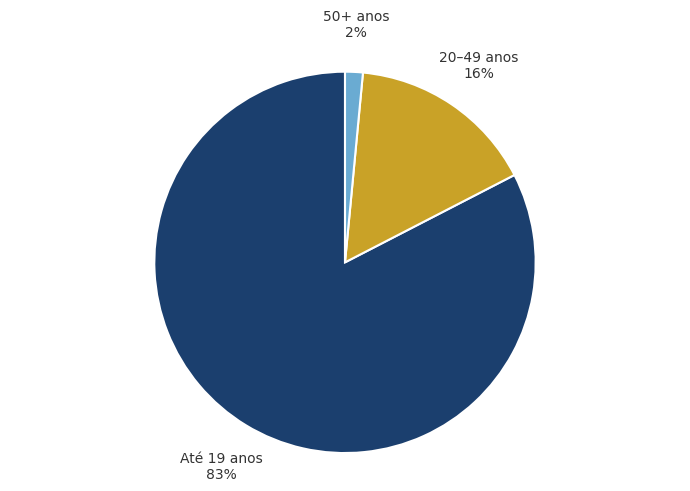

Is Até 19 anos the majority of the pie?

Yes